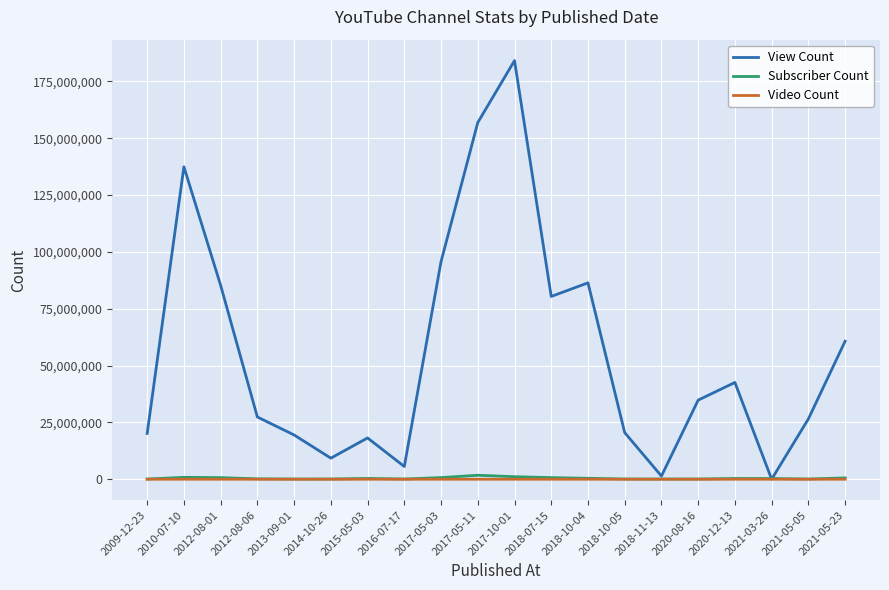

What is the smallest value displayed?

13